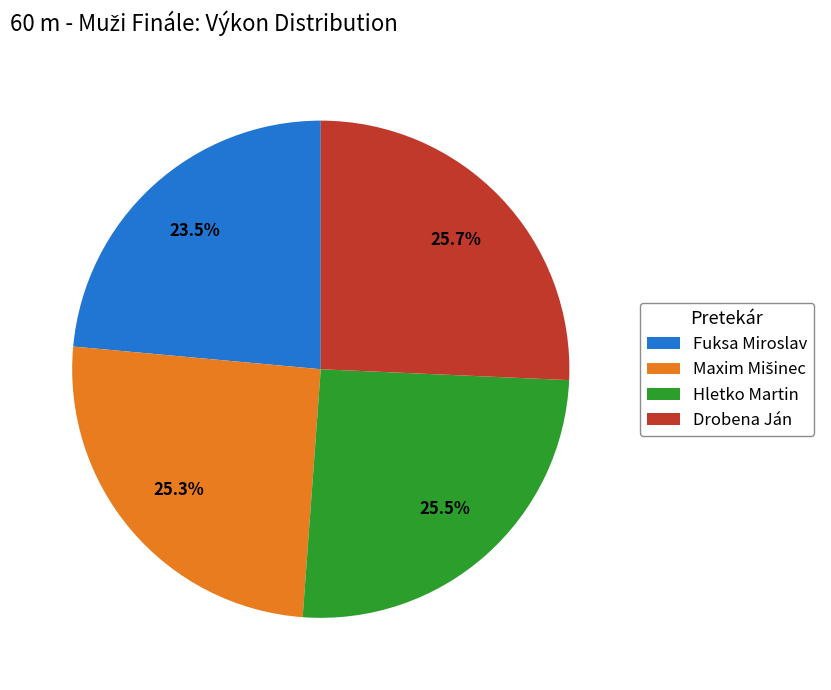

Count the number of slices in the pie.

4